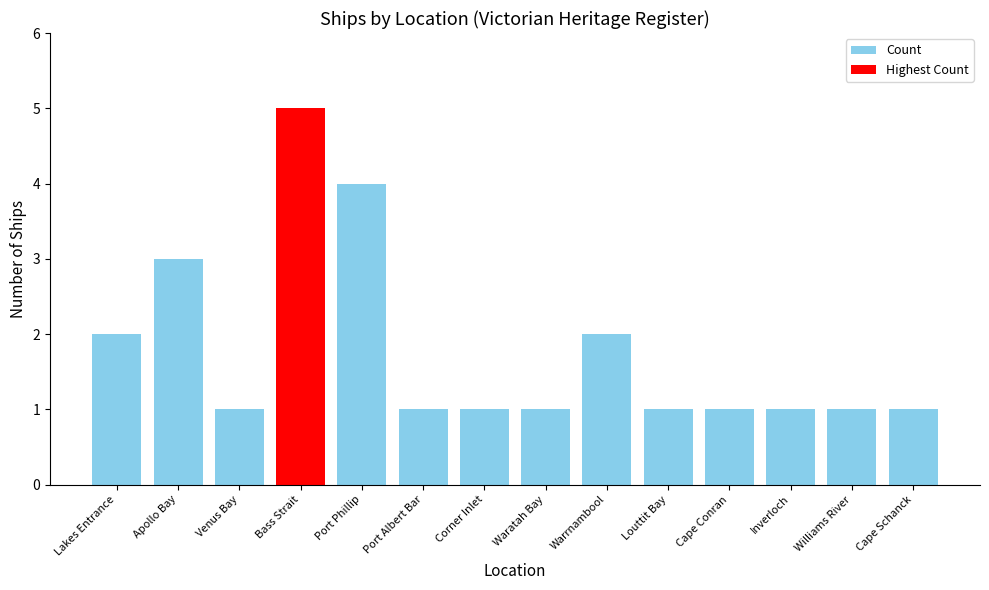

What is the change in value from Lakes Entrance to Cape Conran?

-1